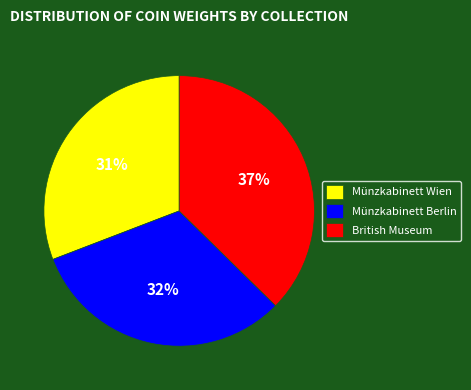

Do Münzkabinett Wien and Münzkabinett Berlin together represent more than half of the pie?

Yes